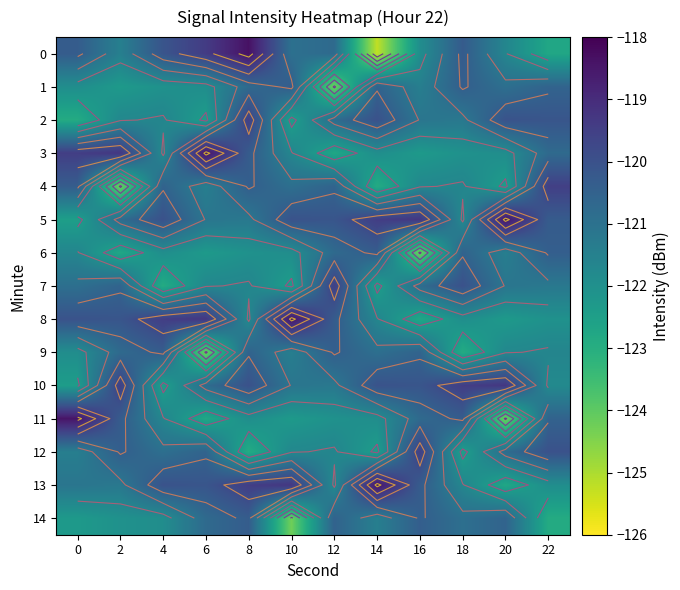

Between 12 and 10, which is larger?

12